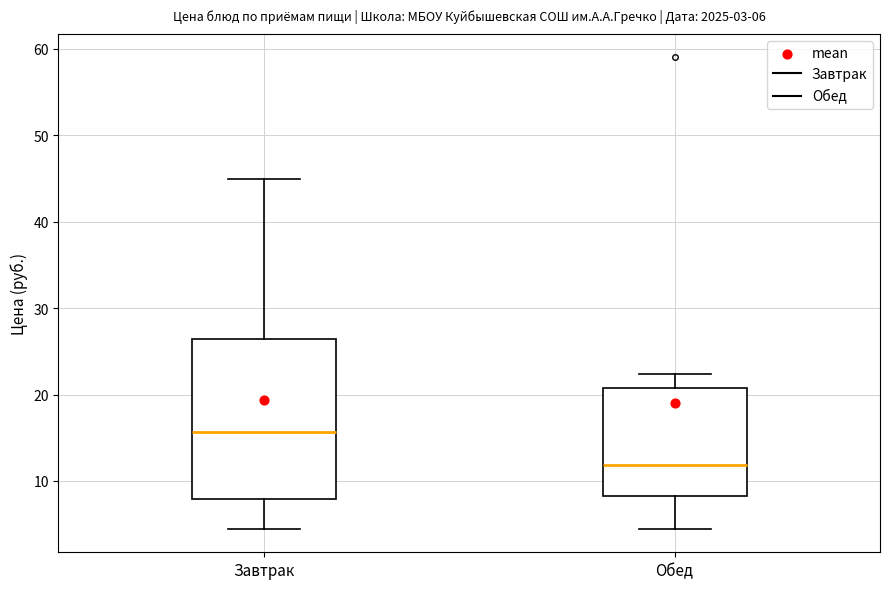

Which box's median line is the lowest?

Обед